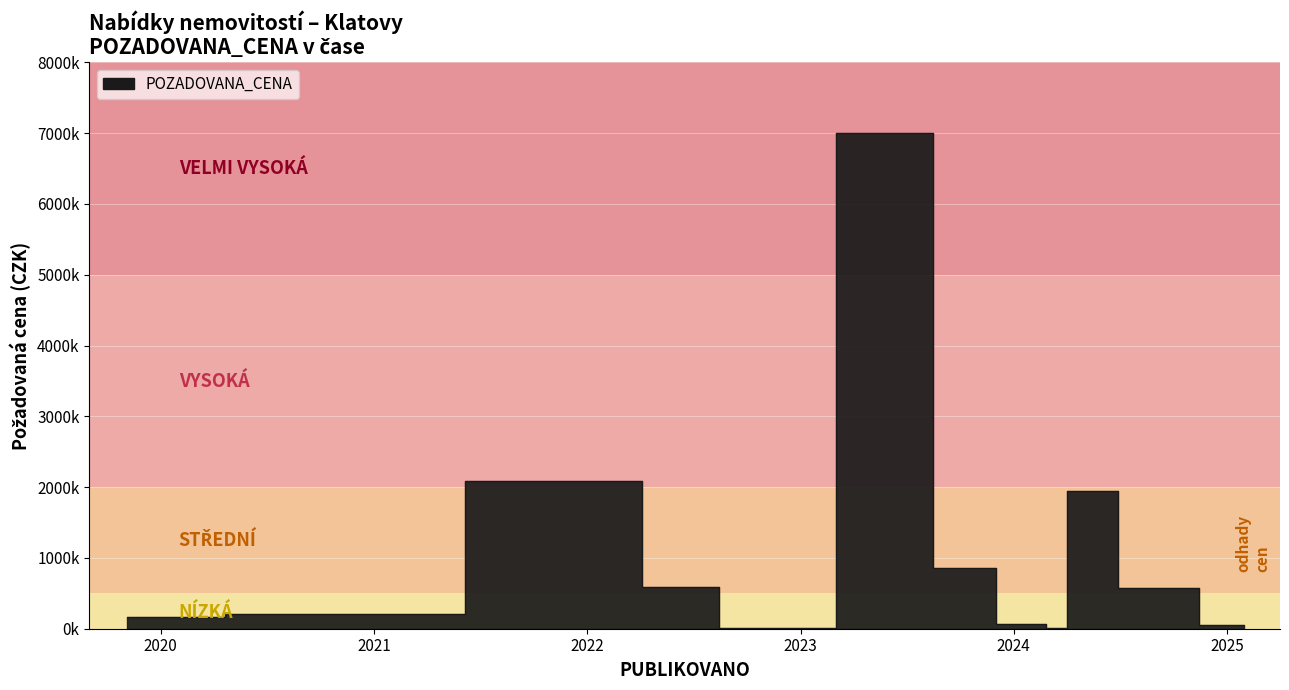

True or false: the data shows 585000 at 2022-06-03.

True